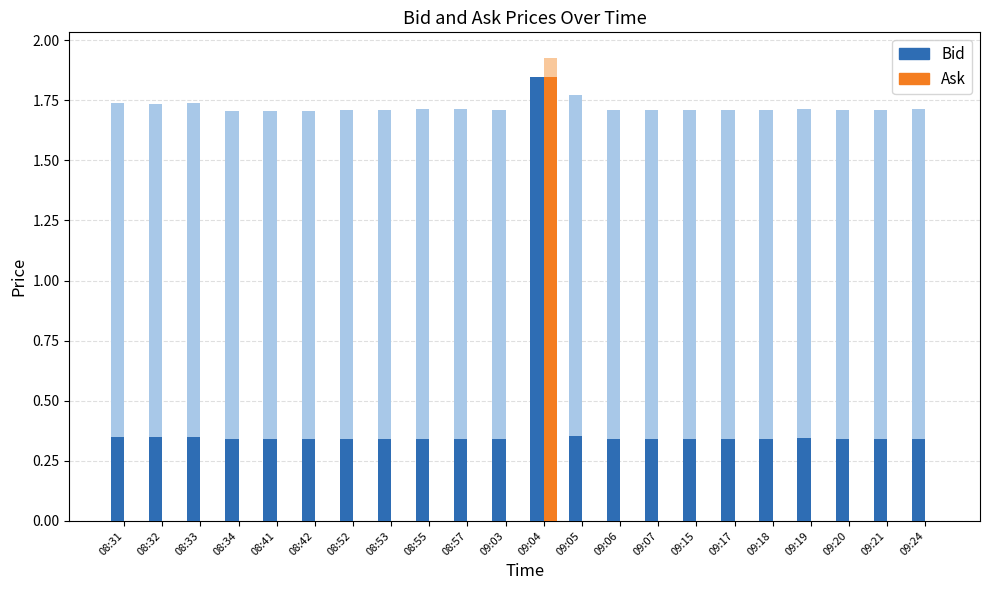

What is the label of the 6th bar from the right?

09:17